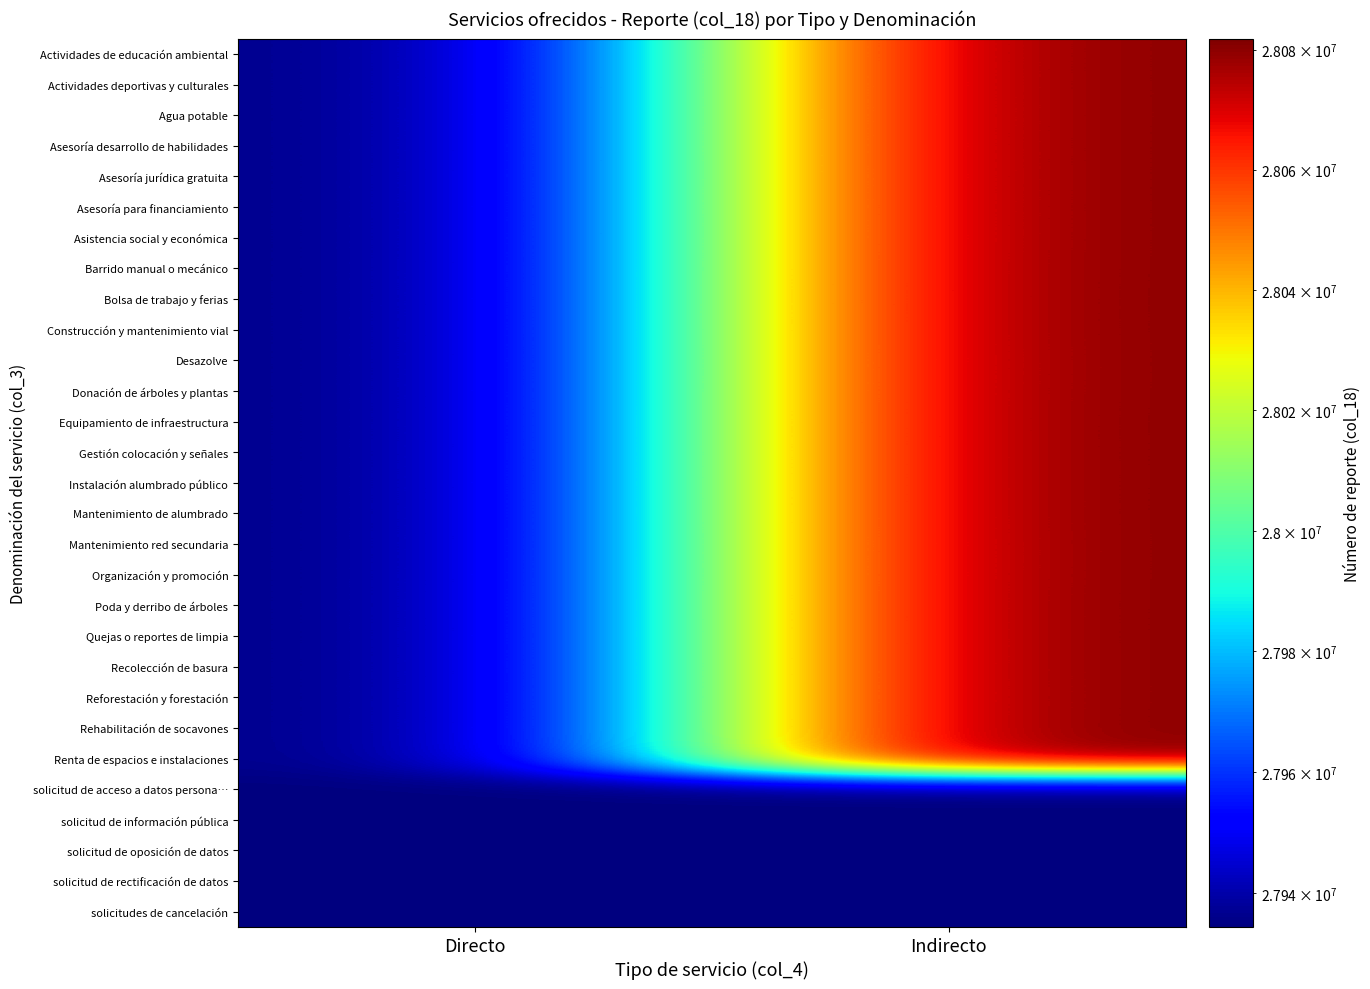

What is the minimum value shown in the chart?

27934325